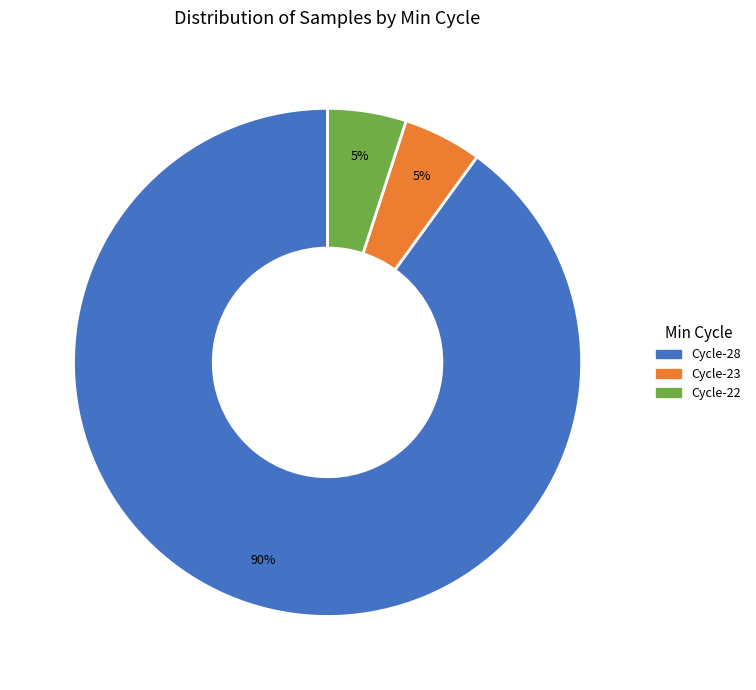

To the nearest percent, what is the difference between the largest and smallest slice percentages?

85%